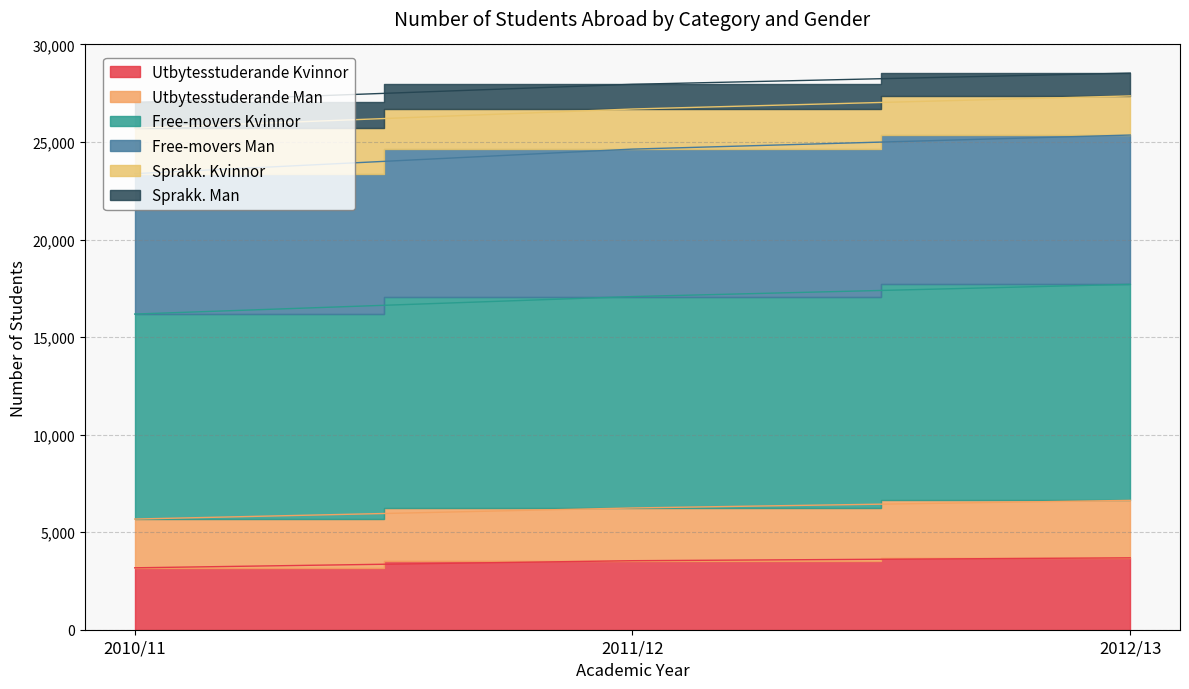

The Utbytesstuderande Man series shows 17704 at 2012/13. True or false?

True